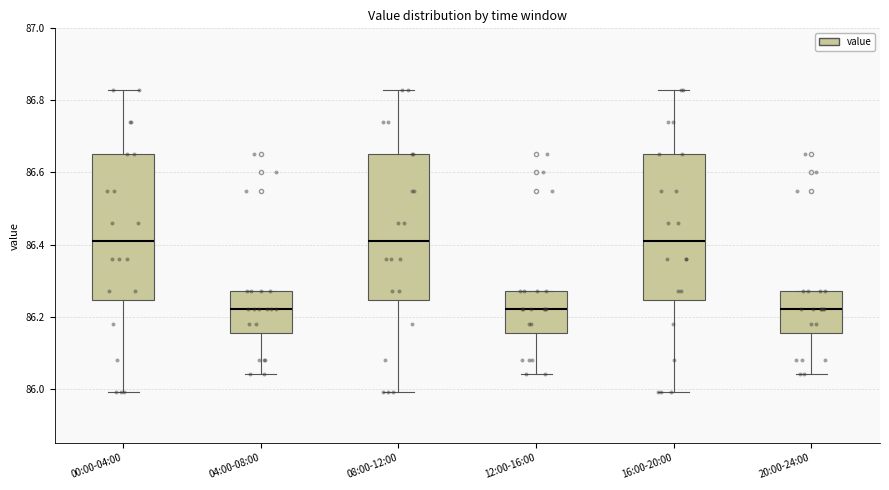

Reading left to right, transcribe this box plot: for each box, give where its median line is, the range the box spans, and where its two whiskers end, as read against the y-axis. The values are not printed on the chart, so give them approximately, as read against the axis.

00:00-04:00: median 86.42, box 86.24 to 86.66, whiskers 86.00 to 86.84
04:00-08:00: median 86.22, box 86.16 to 86.28, whiskers 86.04 to 86.28
08:00-12:00: median 86.42, box 86.24 to 86.66, whiskers 86.00 to 86.84
12:00-16:00: median 86.22, box 86.16 to 86.28, whiskers 86.04 to 86.28
16:00-20:00: median 86.42, box 86.24 to 86.66, whiskers 86.00 to 86.84
20:00-24:00: median 86.22, box 86.16 to 86.28, whiskers 86.04 to 86.28